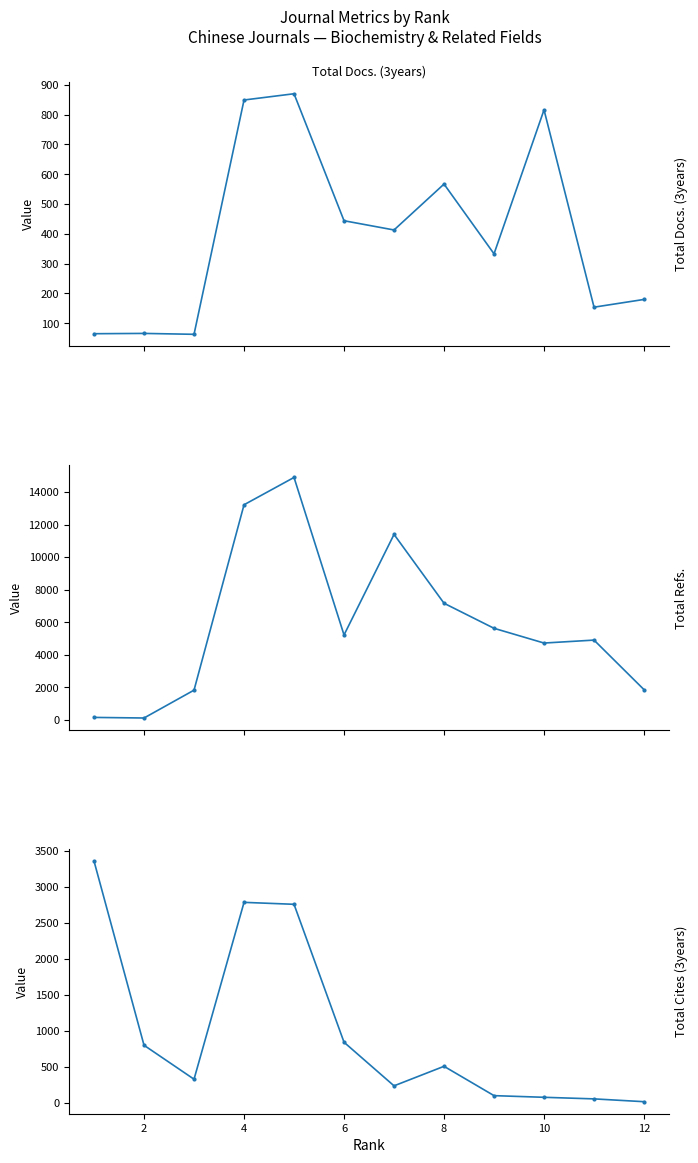

Where is the first local minimum for Total Refs.?

2